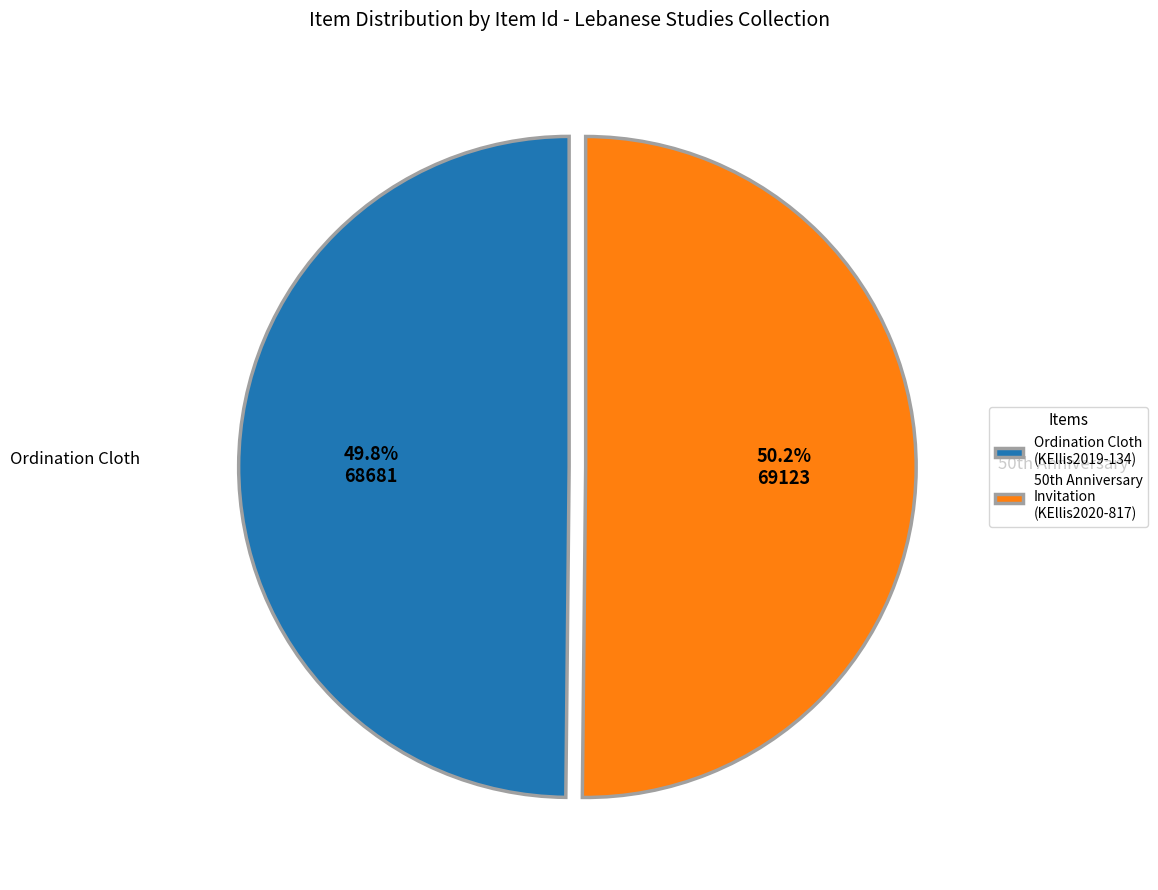

Is there a majority slice in this chart?

Yes